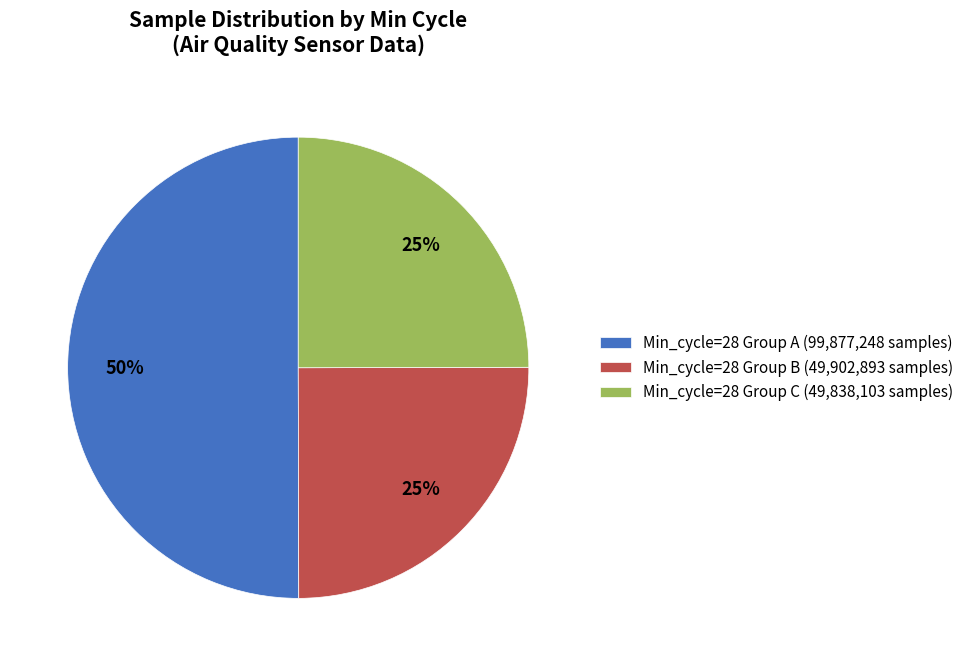

Which category accounts for the majority?

Min_cycle=28 Group A (99,877,248 samples)